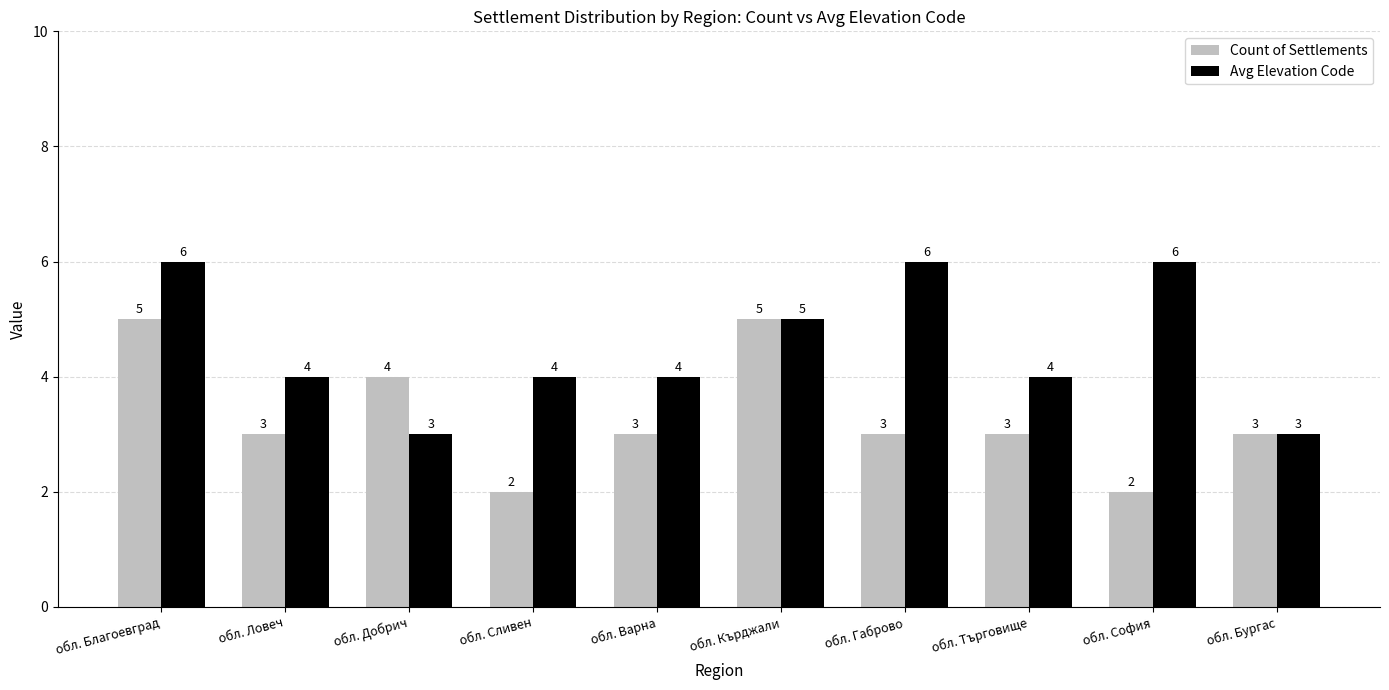

Which series changed the most between обл. Сливен and обл. София?

Avg Elevation Code